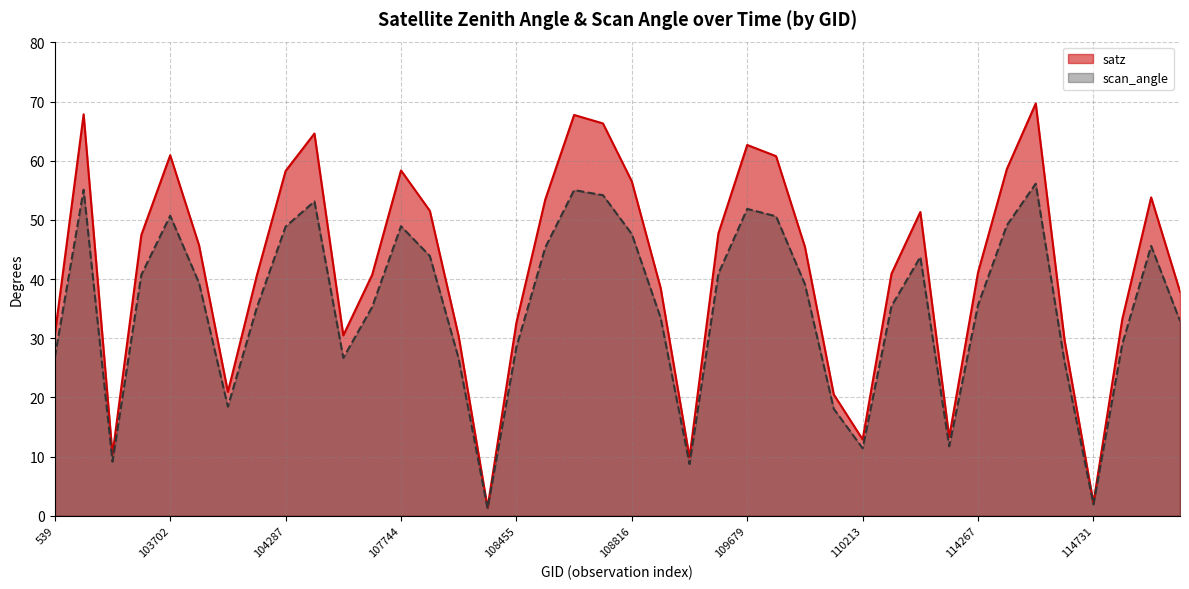

Rank the categories by satz value from lowest to highest.

108281, 114731, 109157, 103338, 110213, 2933, 2276, 103936, 114617, 108103, 104530, 539, 108455, 114845, 115096, 108985, 104170, 107573, 110385, 114267, 109866, 103818, 103574, 109508, 110745, 107933, 108632, 114958, 108816, 104287, 107744, 114382, 109691, 103702, 109679, 104295, 108802, 108645, 102980, 114496